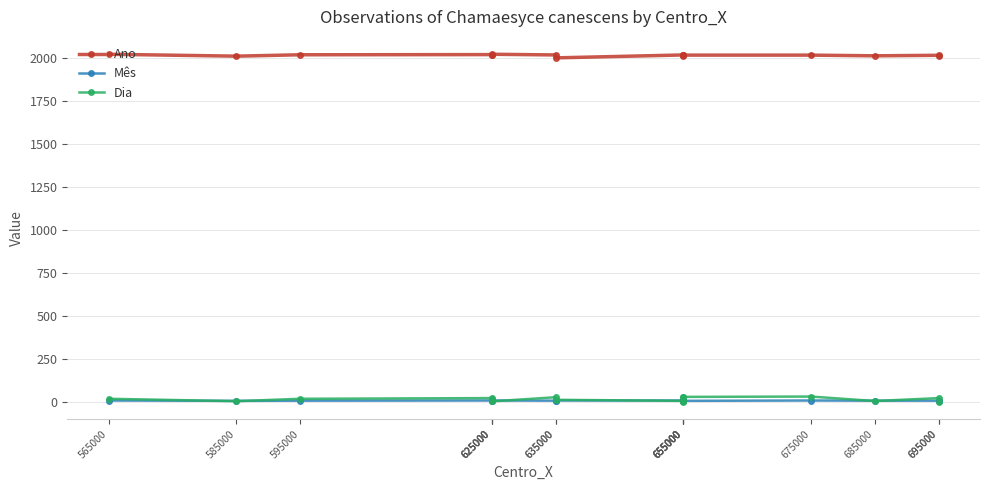

Which series has the largest range (max minus min)?

Dia